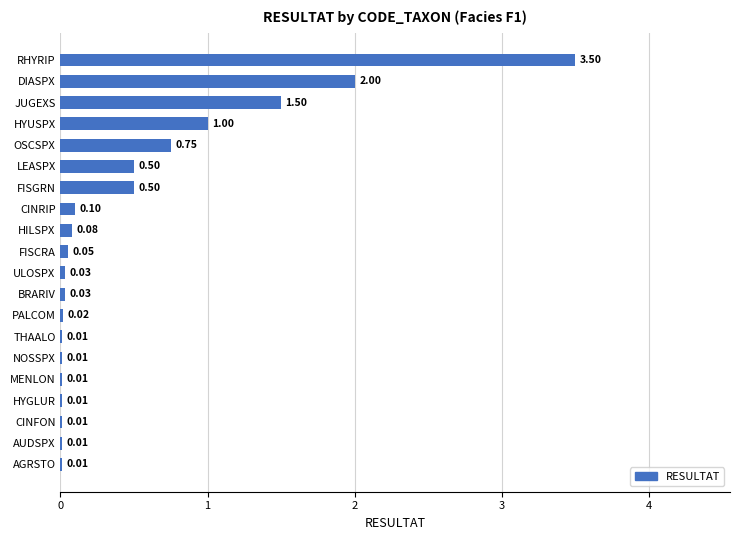

What is the sum of all values?

10.1